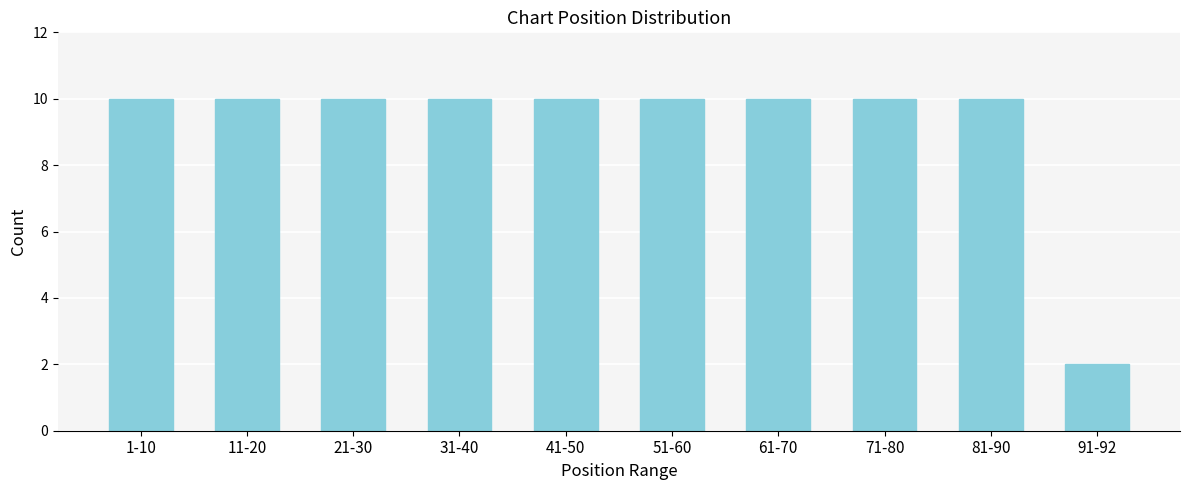

Reading right to left, extract all data points from this chart.

2	10	10	10	10	10	10	10	10	10